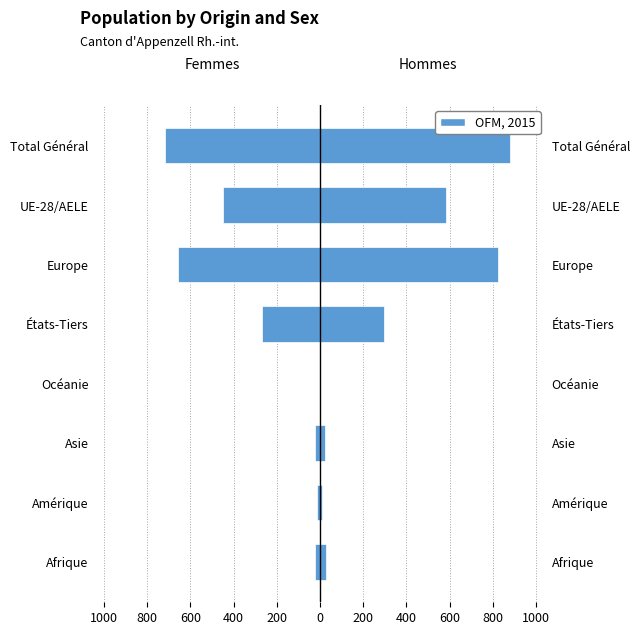

How many values in the Hommes series are below 298?

4